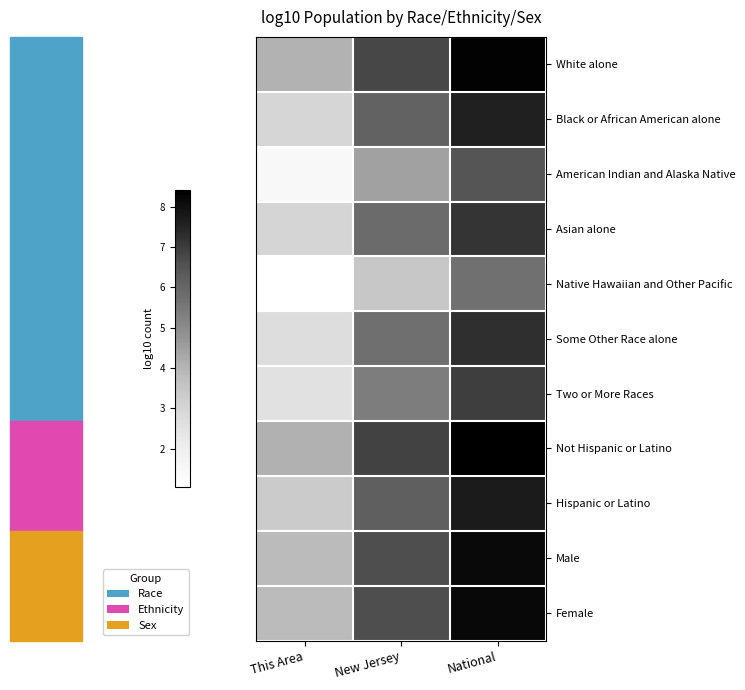

Between National and This Area, which is larger?

National